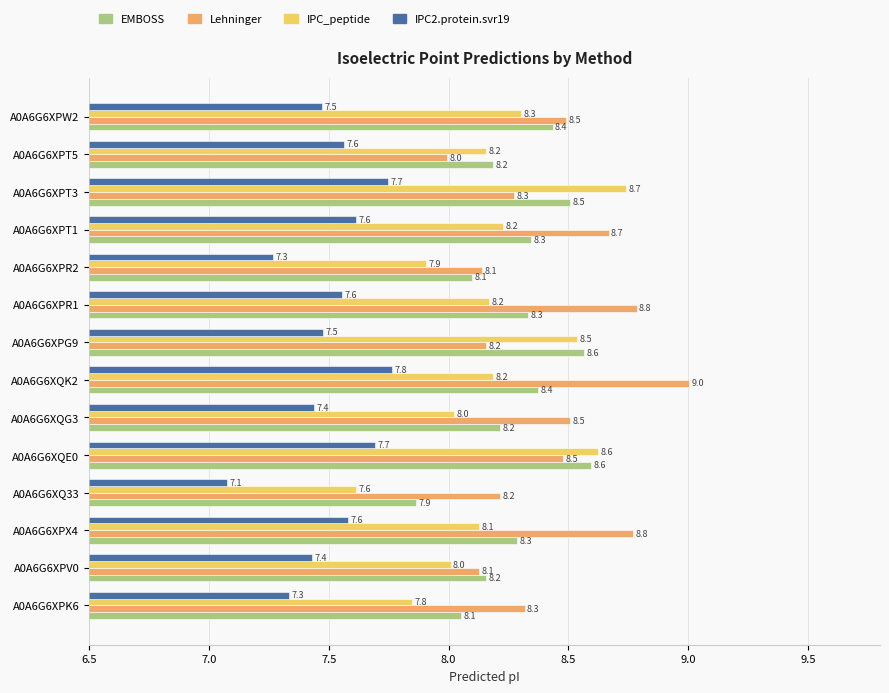

What is the approximate value of IPC2.protein.svr19 at A0A6G6XPR2?

7.3